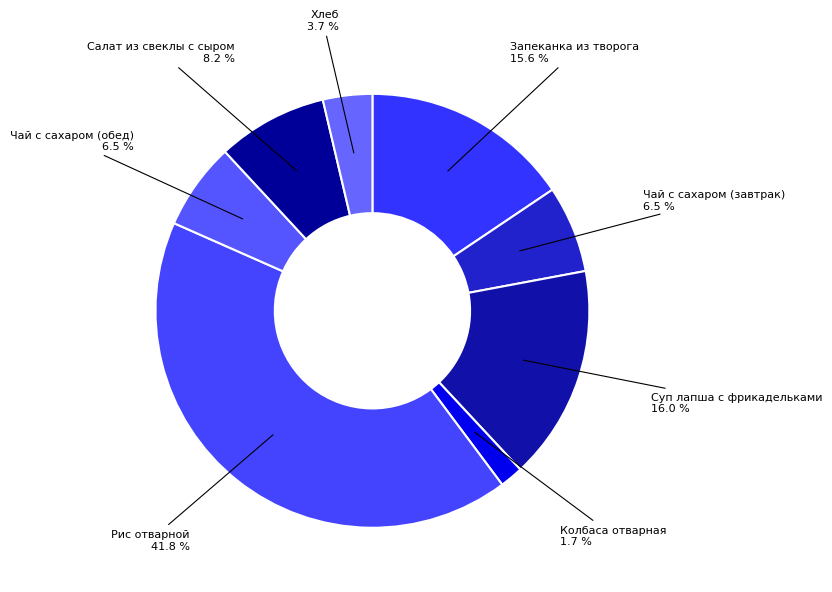

How much of the chart is everything except Хлеб?

96.3%